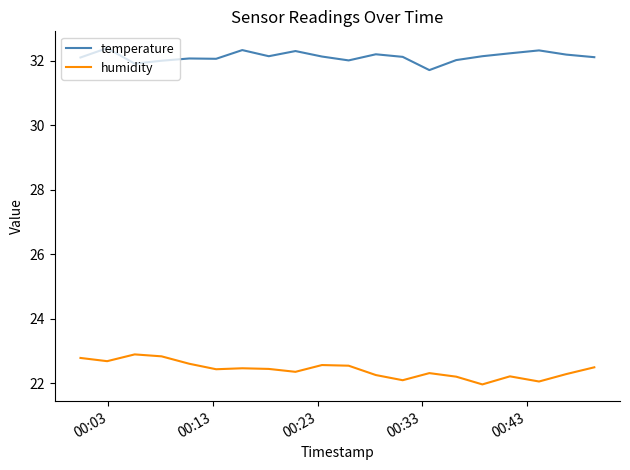

What is the difference between the maximum and minimum values in the temperature series?

0.7